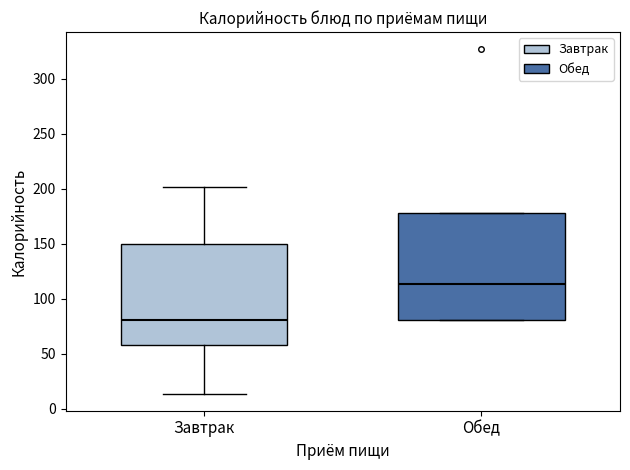

Which box's median line is the lowest?

Завтрак